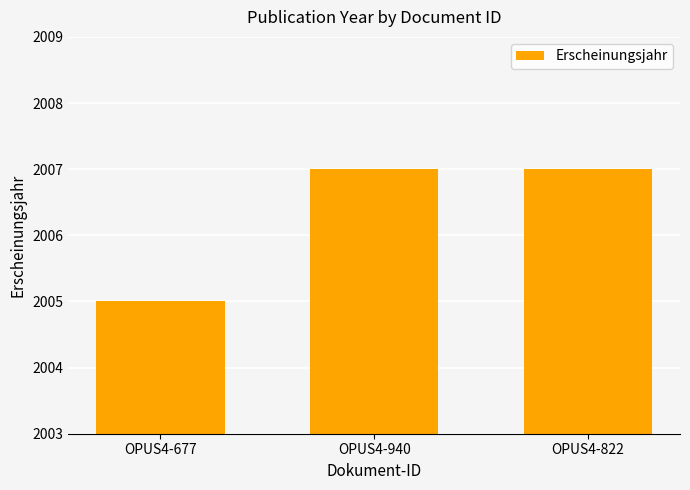

What is the sum of the values at OPUS4-940 and OPUS4-677?

4012